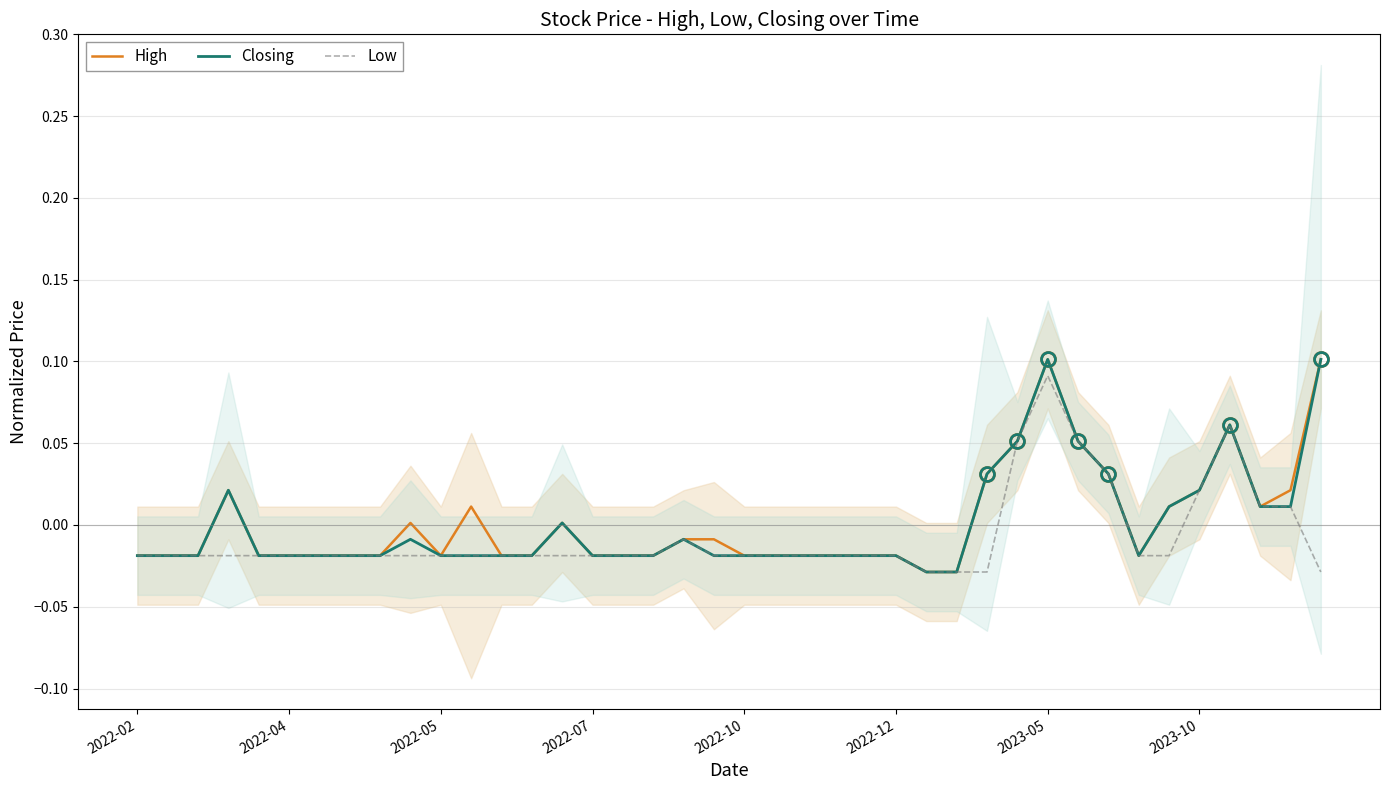

How many values in Low are below zero?

32